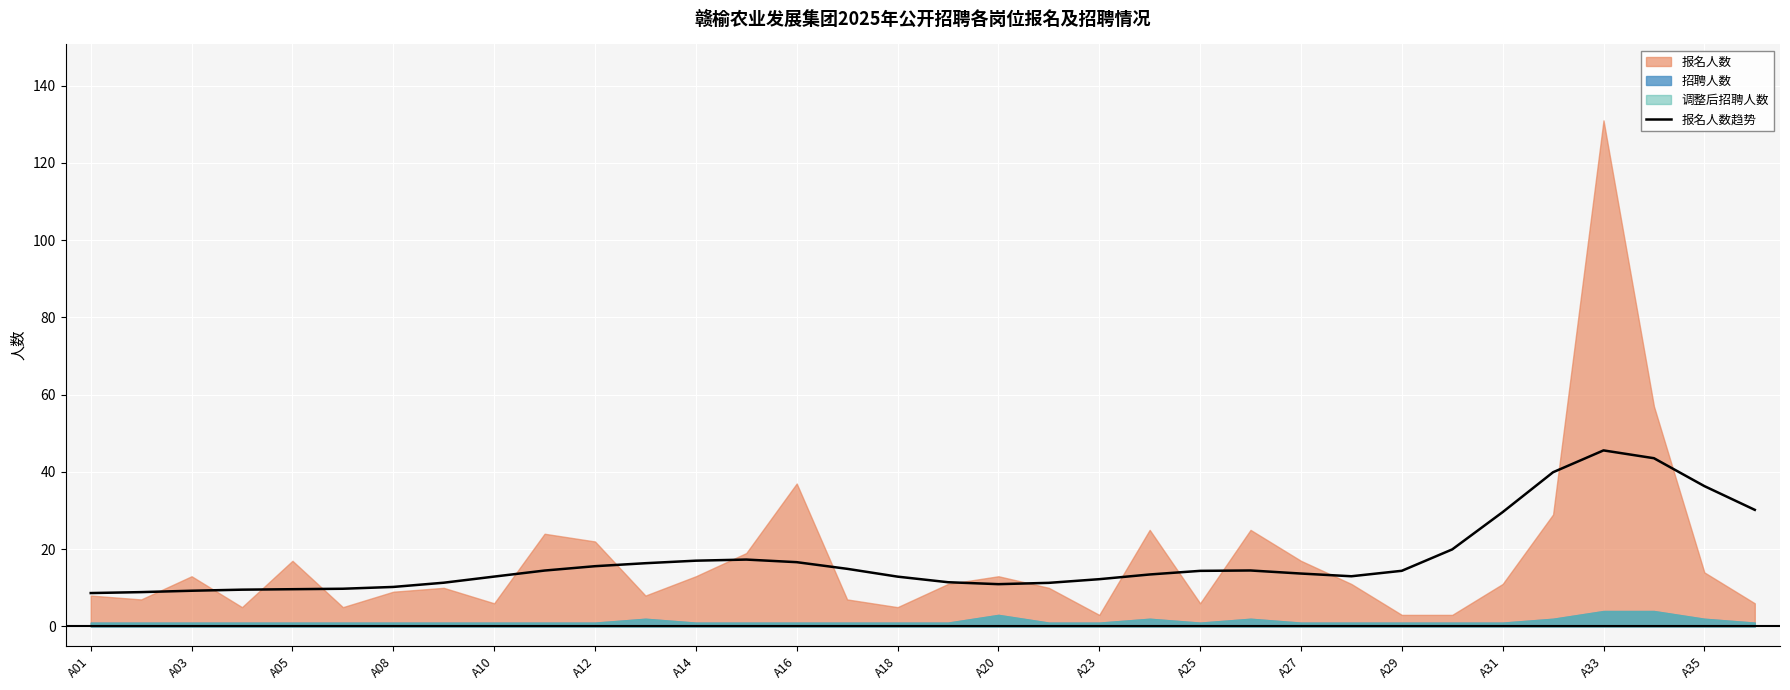

True or false: 报名人数趋势 has a value of 8.9 at A27.

False